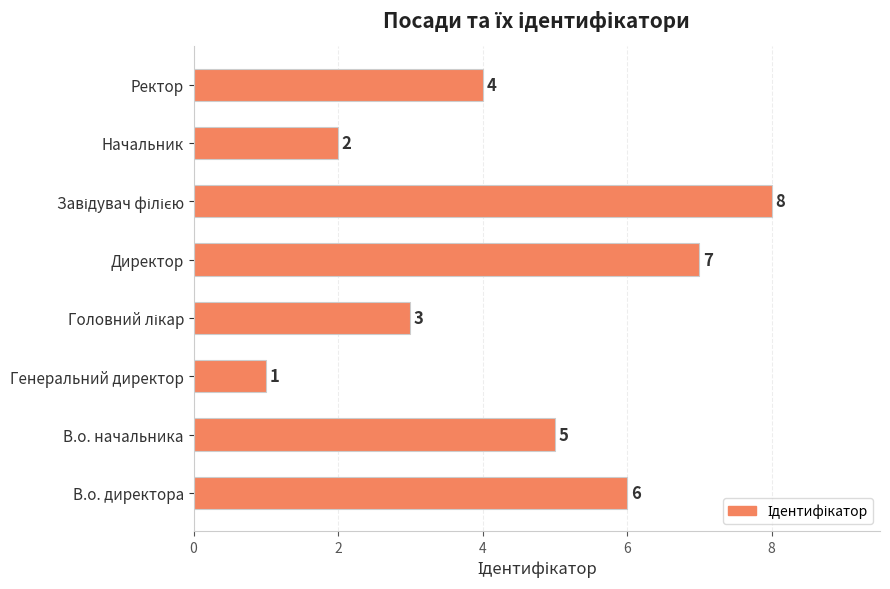

What is the difference between the maximum and minimum values?

7